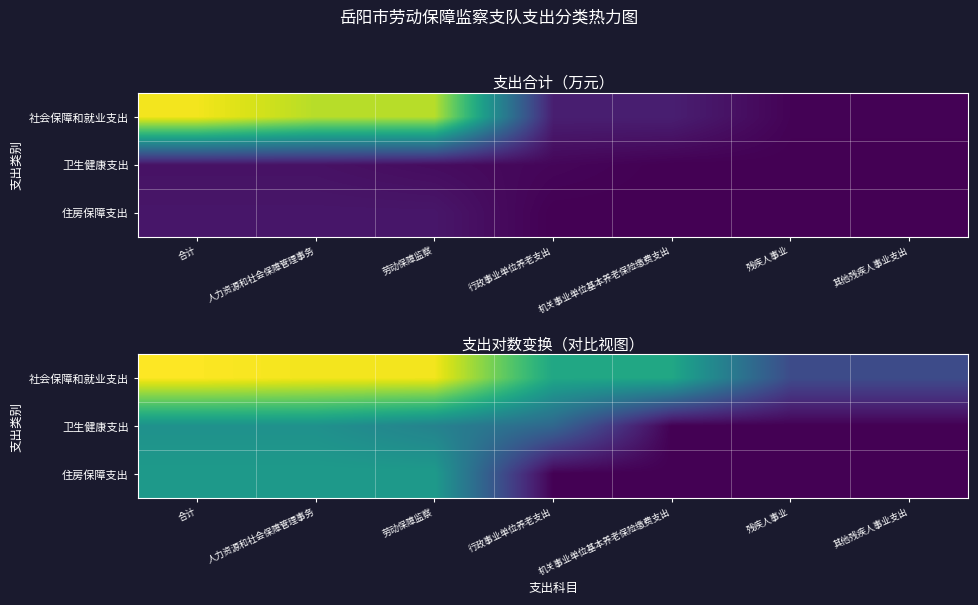

How many data points in 卫生健康支出 are less than 2?

3